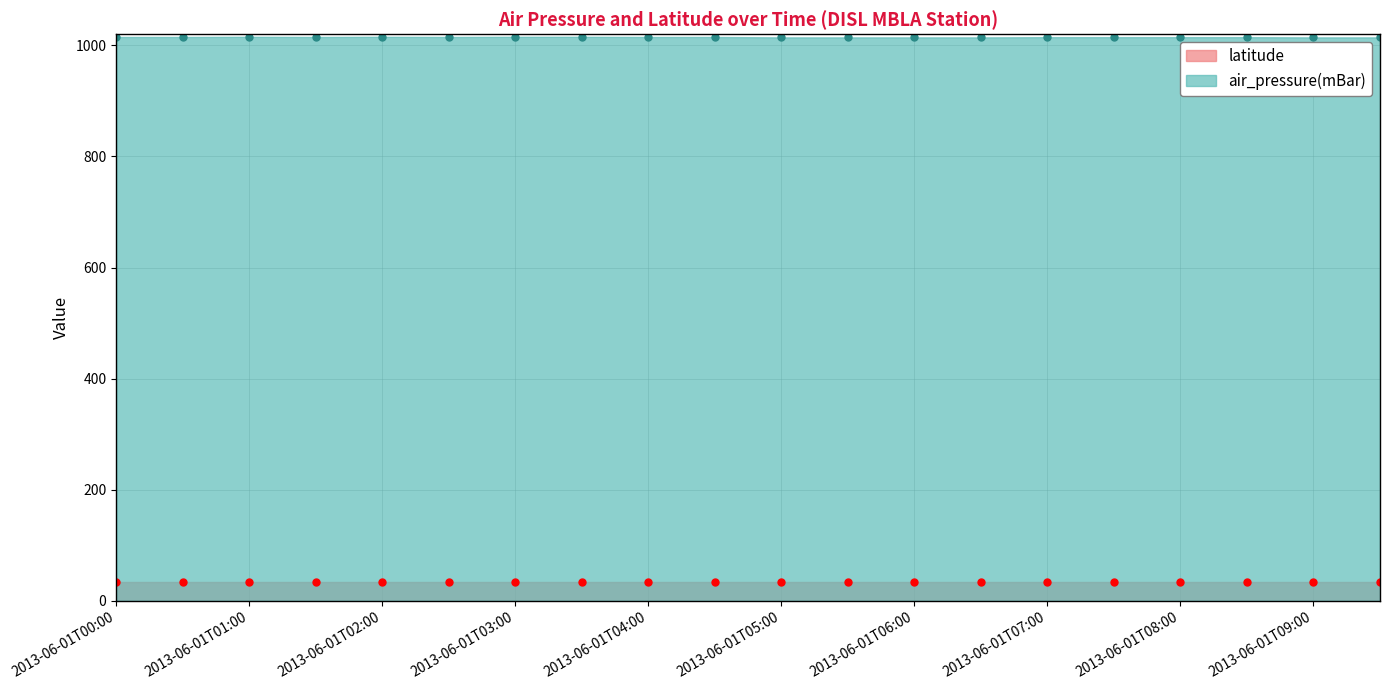

What is the label of the 8th point from the left?

2013-06-01T03:30